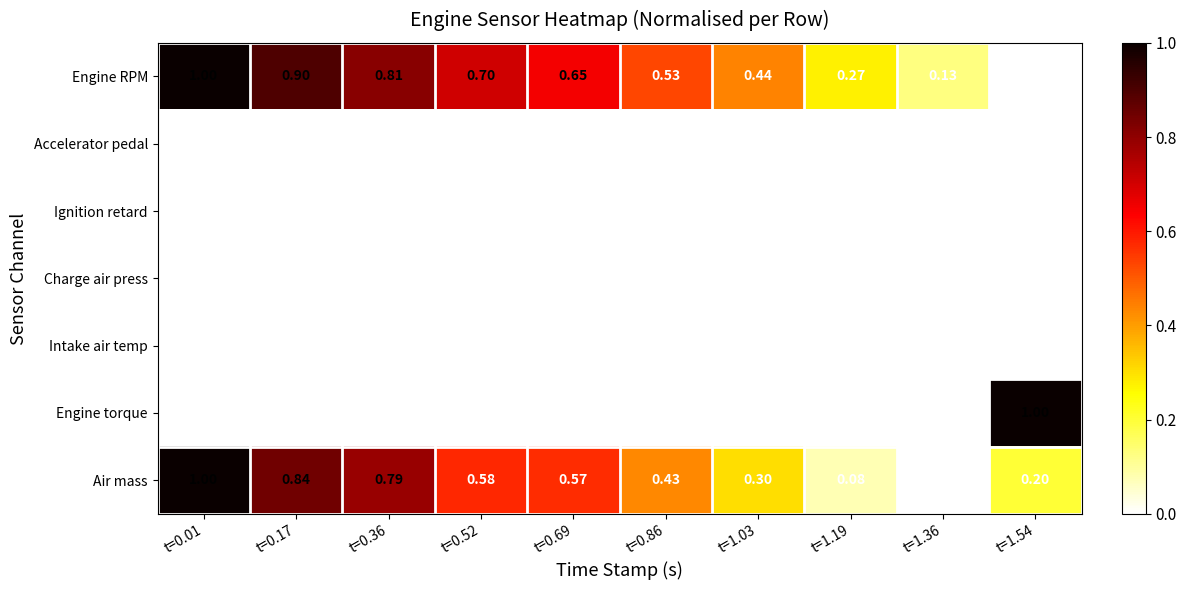

Is the value of Intake air temp at t=0.17 greater than the value of Engine RPM at t=0.52?

No